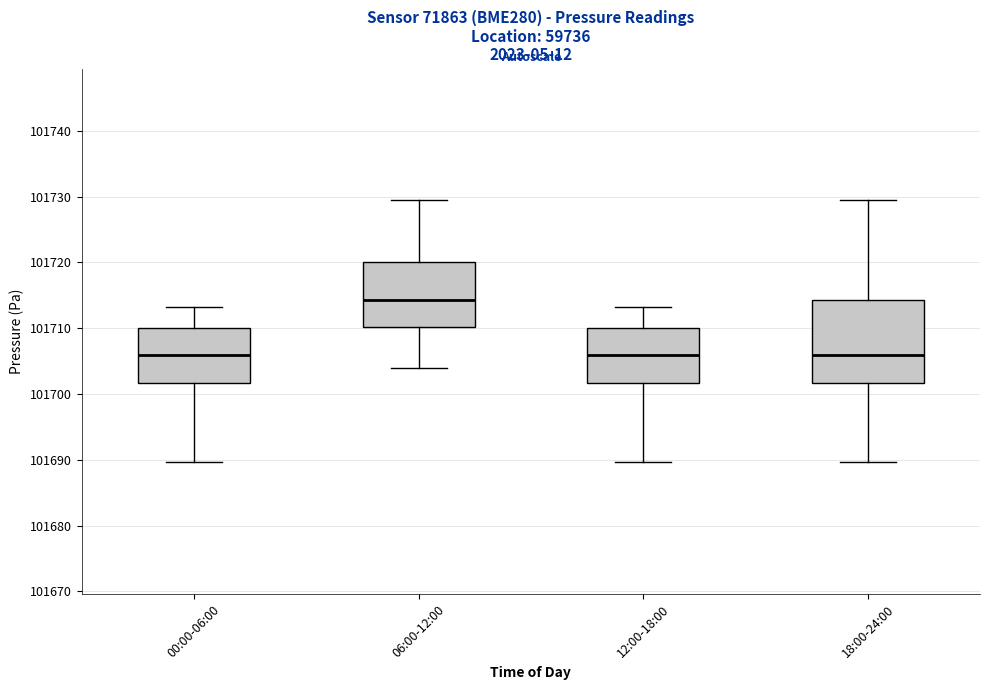

Which box has the highest median line?

06:00-12:00